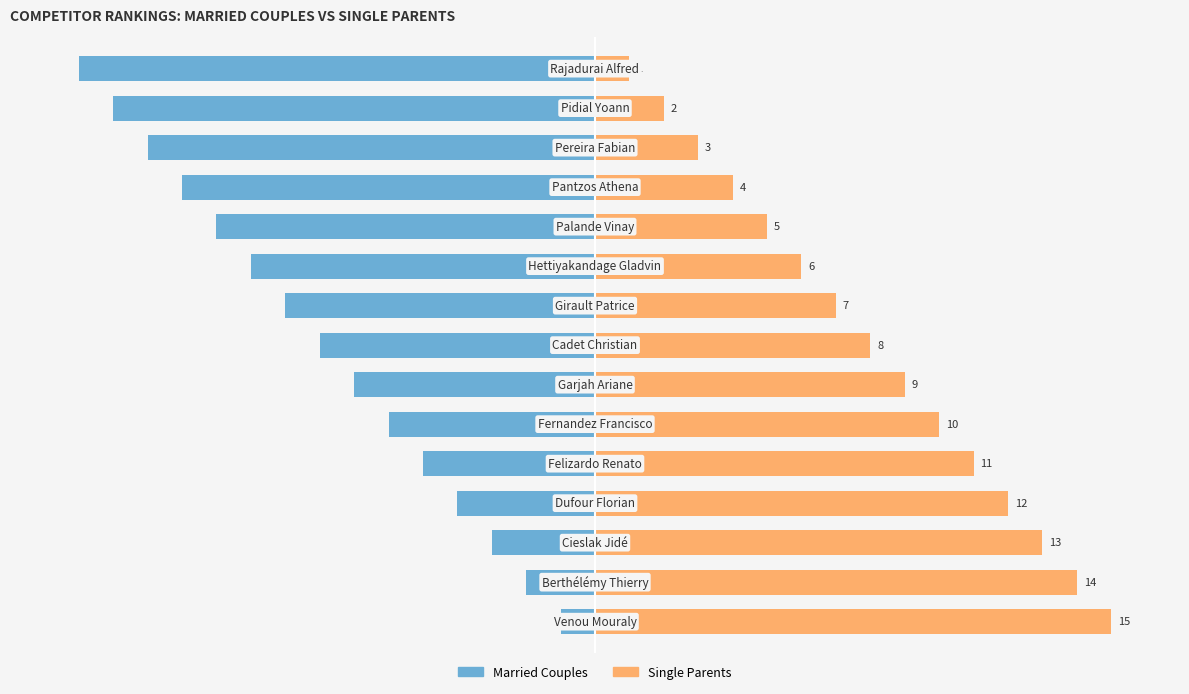

What is the maximum value for Single Parents?

15